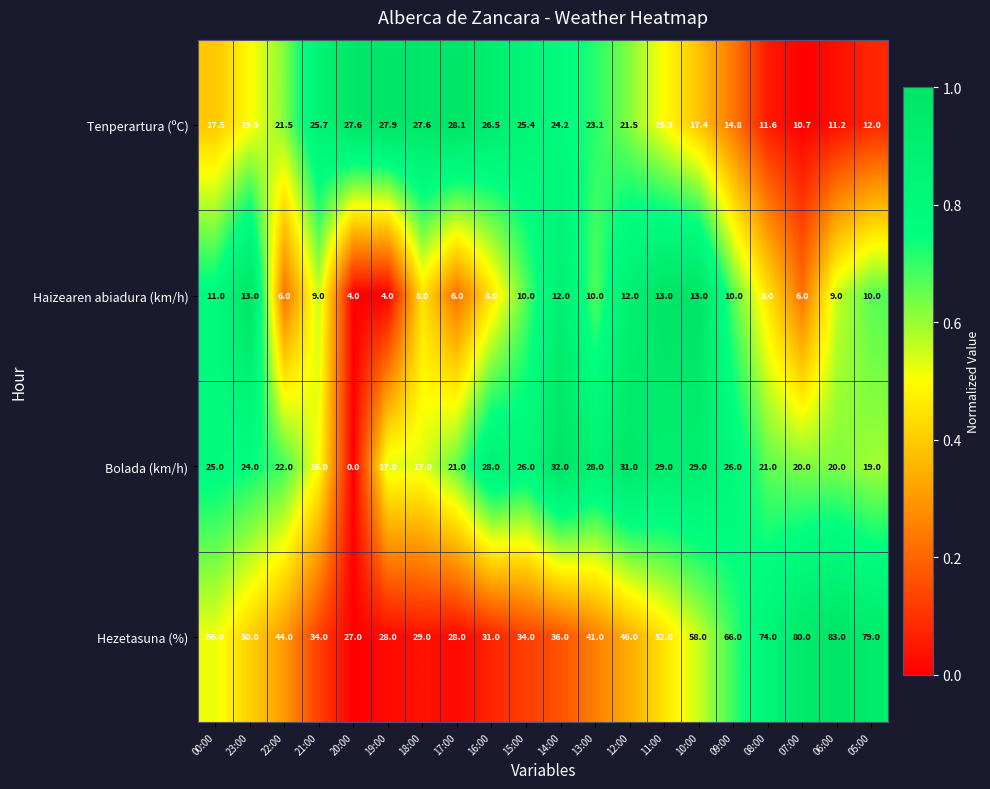

Which series has the widest spread of values?

Hezetasuna (%)